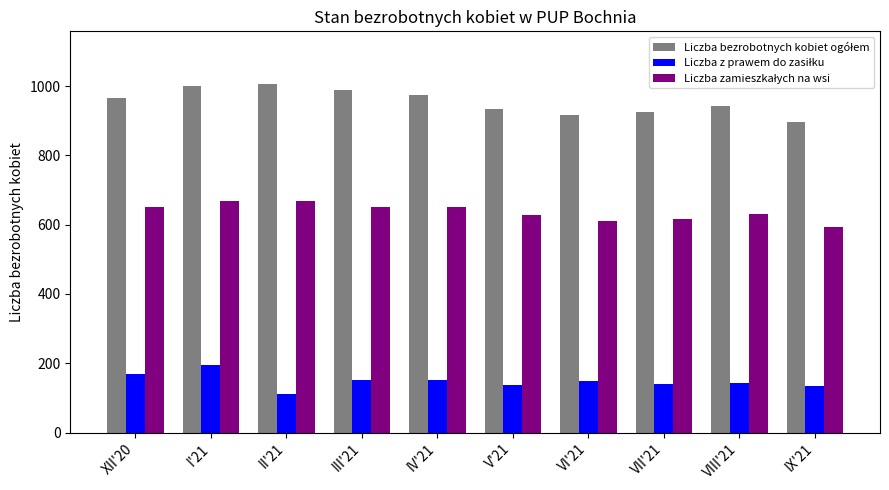

What is the spread (max minus min) of values at VII'21?

784